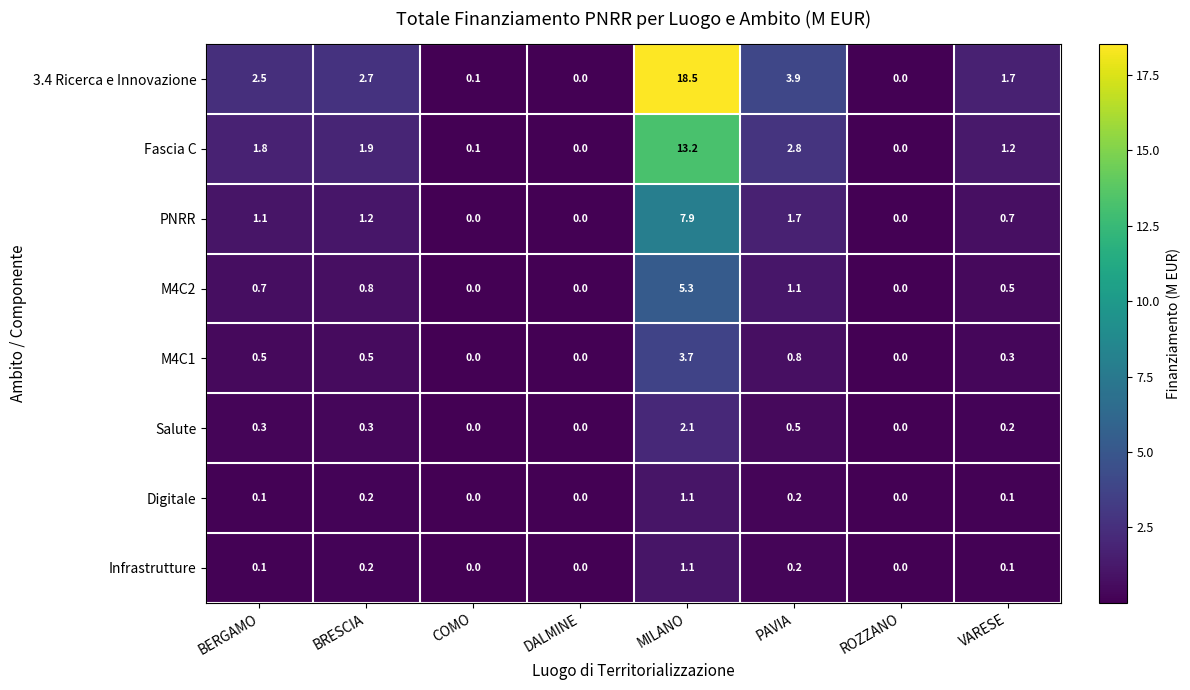

At how many categories does at least one series exceed 18?

1